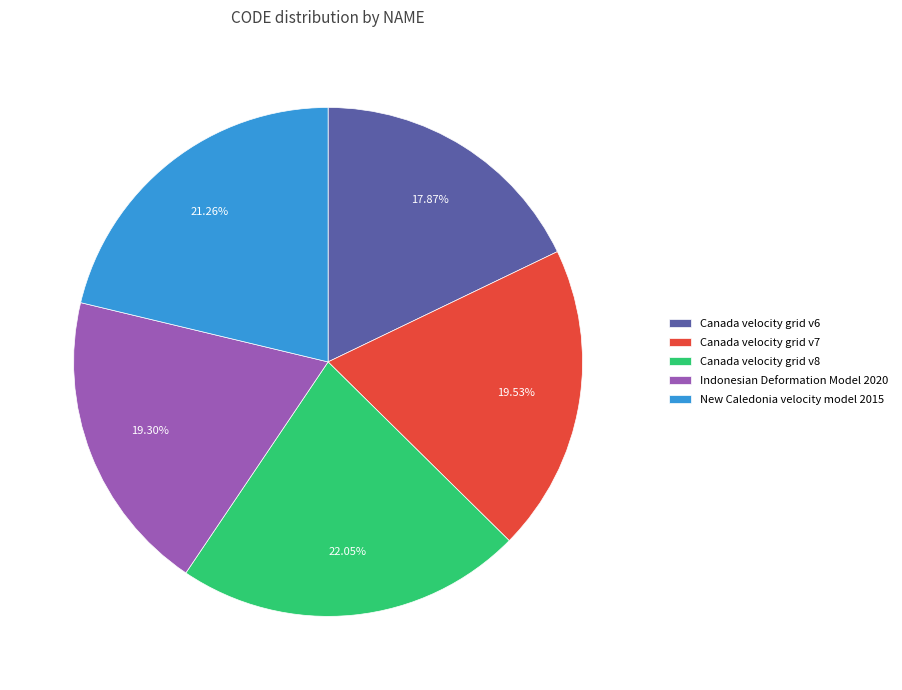

What is the total percentage of Canada velocity grid v6 and Canada velocity grid v7?

37.4%